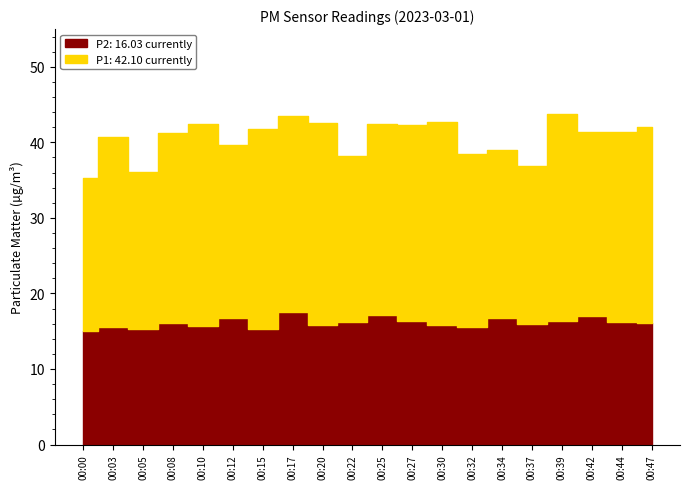

What is the value of the P2 point at the 18th from the left?

17.0